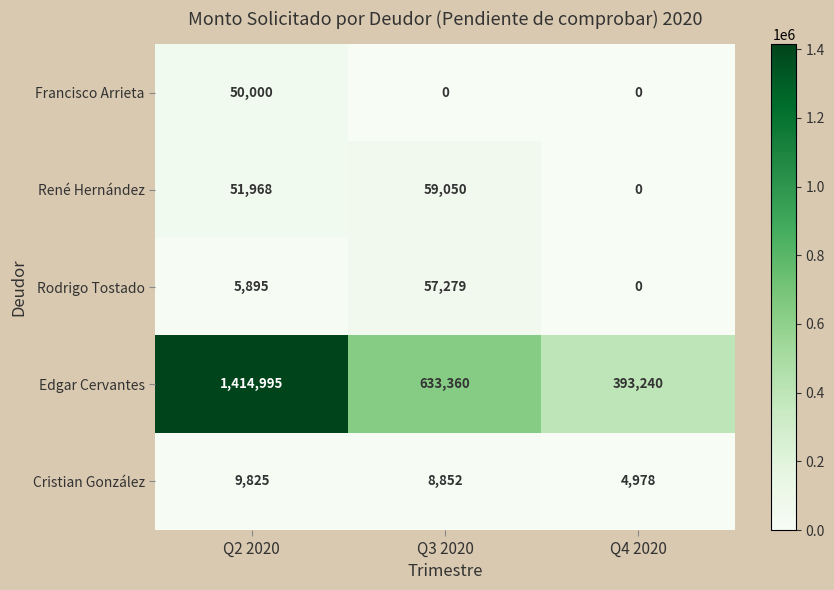

What is the greatest value displayed?

1414995